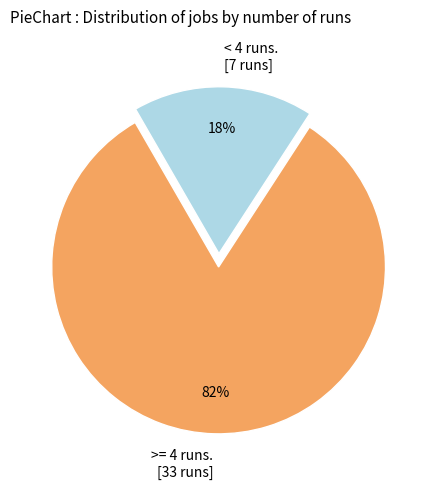

Which has a higher value, < 4 runs. [7 runs] or >= 4 runs. [33 runs]?

>= 4 runs. [33 runs]